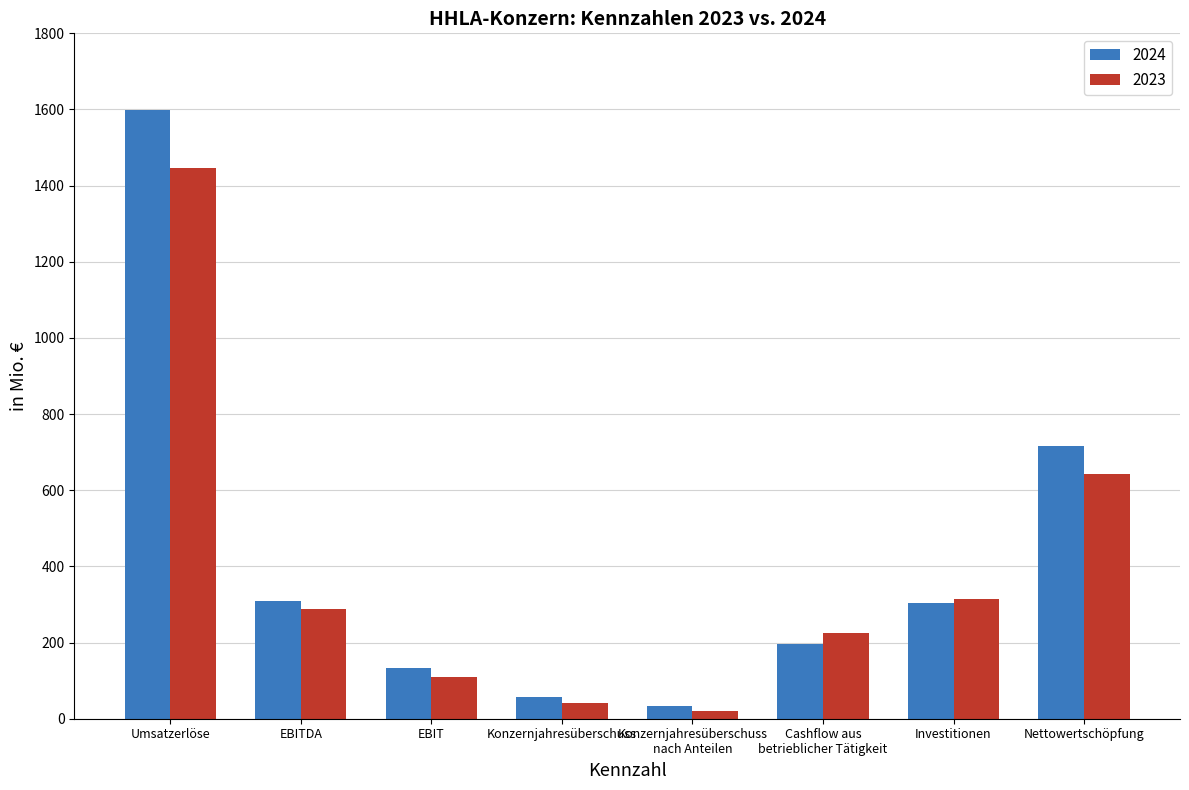

What is the label of the 2nd bar from the left?

EBITDA